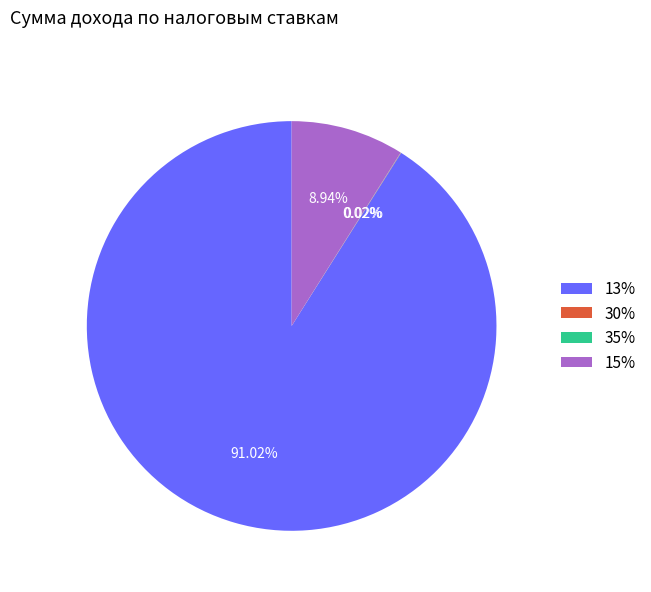

What is the ratio of the value at 13% to the value at 15%?

10.2